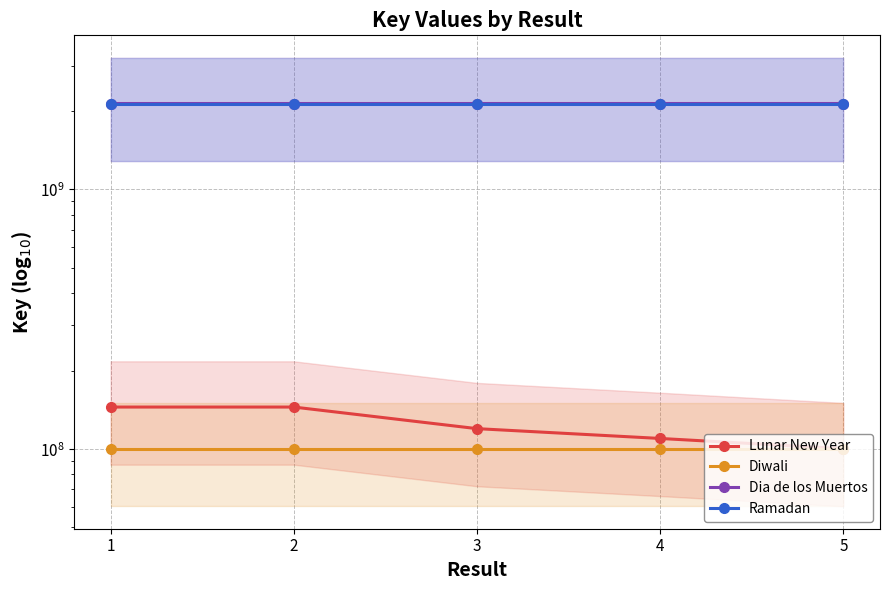

Reading left to right, extract all data points from this chart.

Lunar New Year: 145316518	145316518	120000000	110000000	100479574
Diwali: 100479574	100479574	100479574	100479574	100479574
Dia de los Muertos: 2142230082	2142230082	2142230082	2142330096	2142330096
Ramadan: 2136422095	2136422095	2136422095	2136422095	2136422095